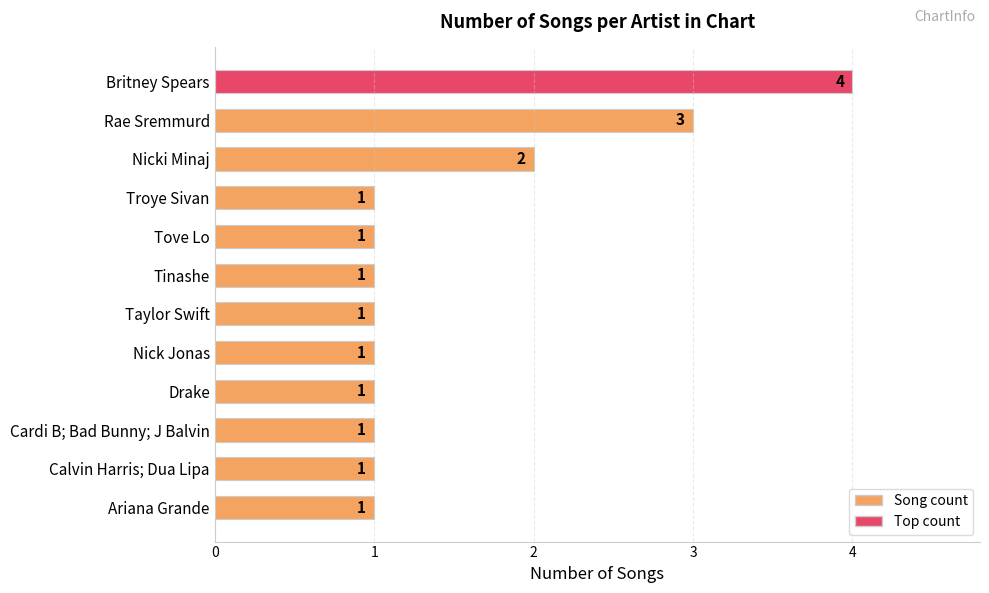

What is the value of the 7th bar from the top?

1